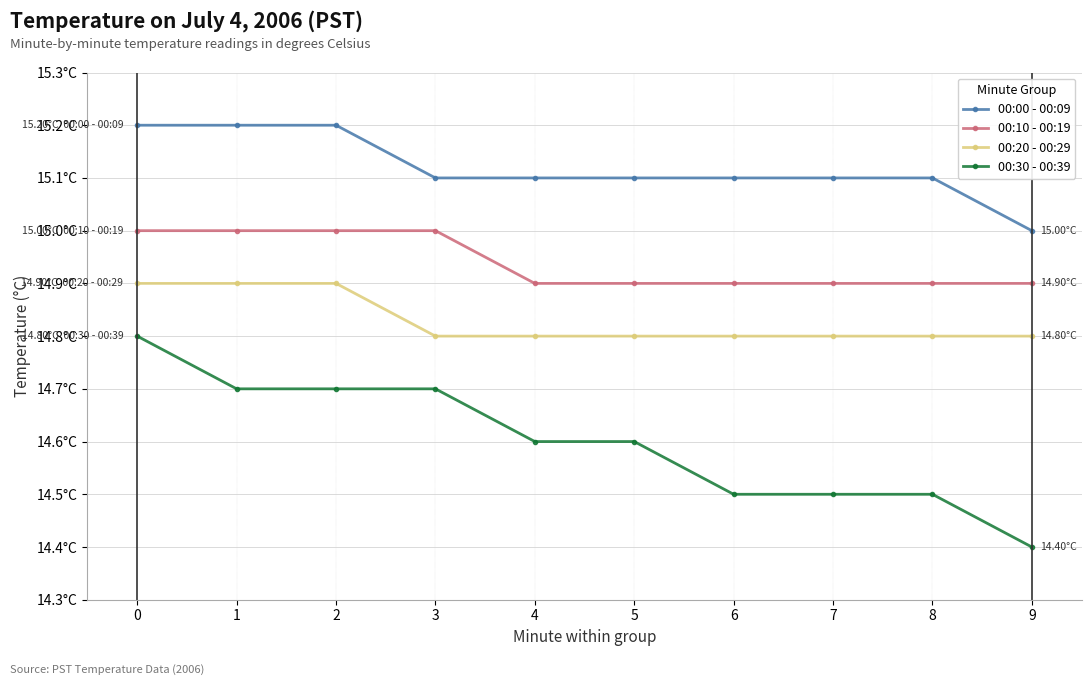

At which label is 00:00 - 00:09 closest to 15?

9